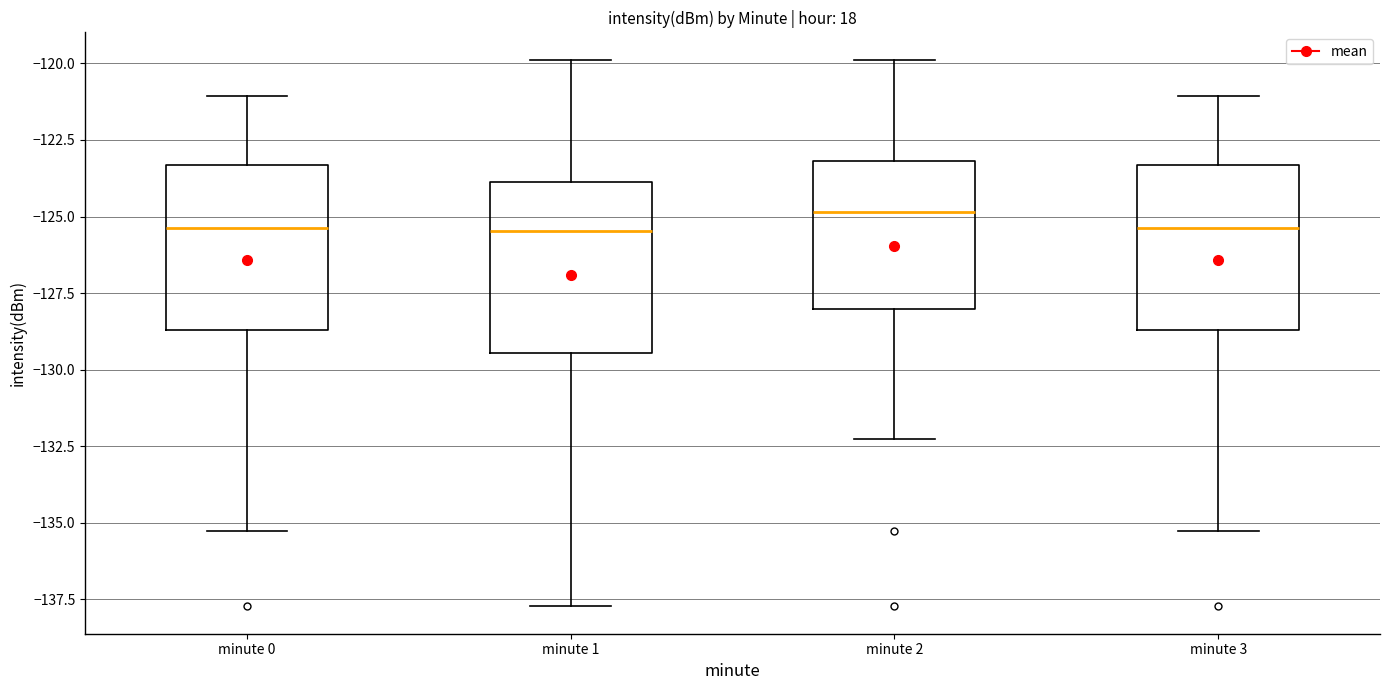

Which box's median line is the highest?

minute 2